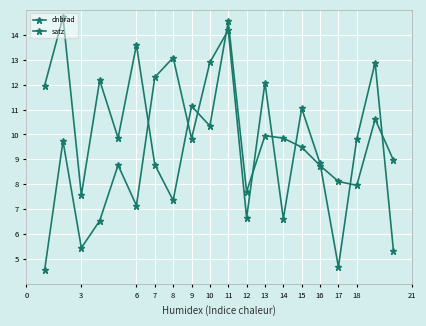

In satz, how many points are lower than both neighbors (excluding endpoints)?

6